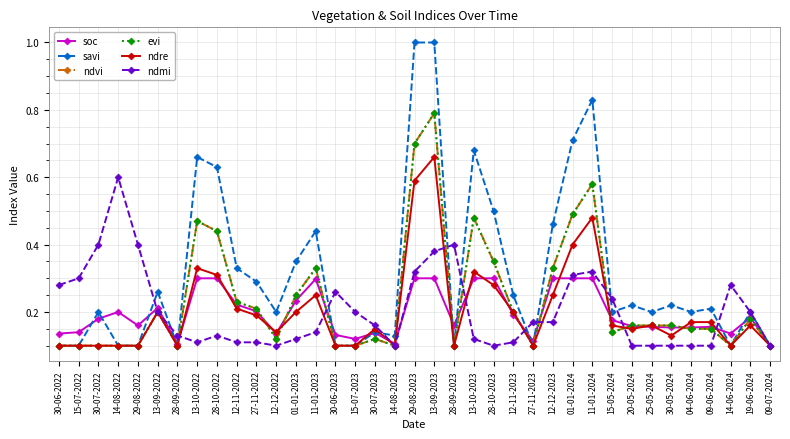

At which category is the sum across all series the highest?

13-09-2023